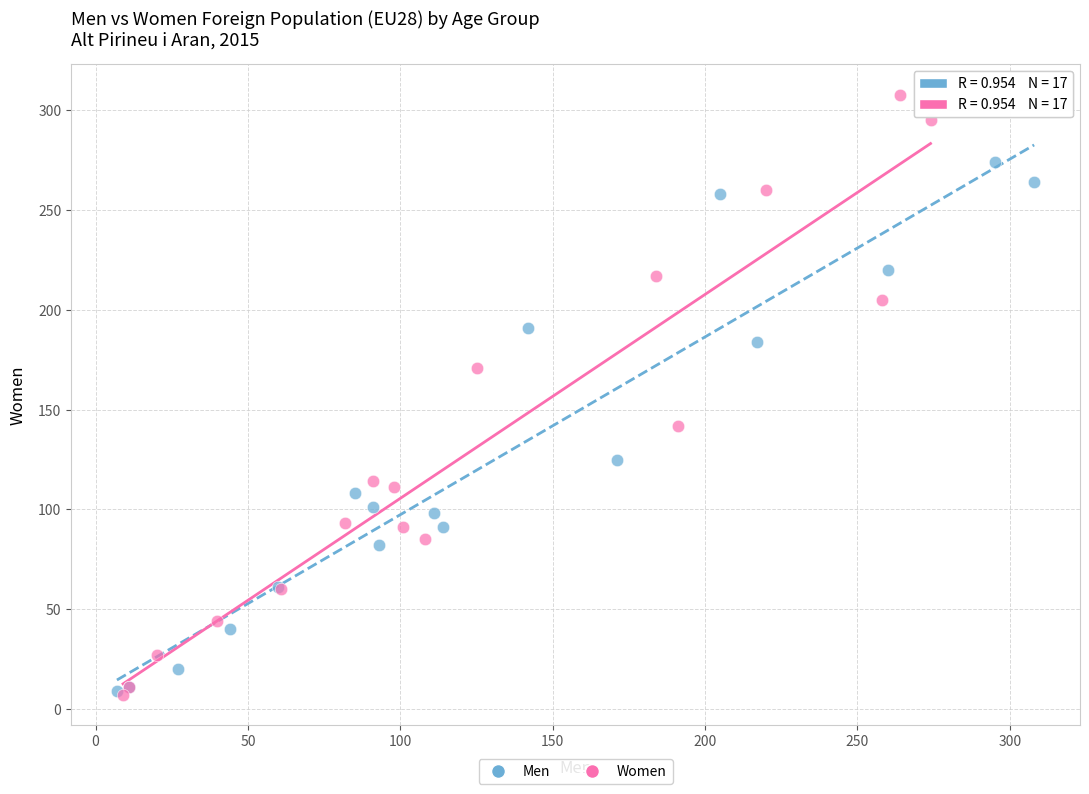

Which series has the largest Y range (max minus min)?

Women